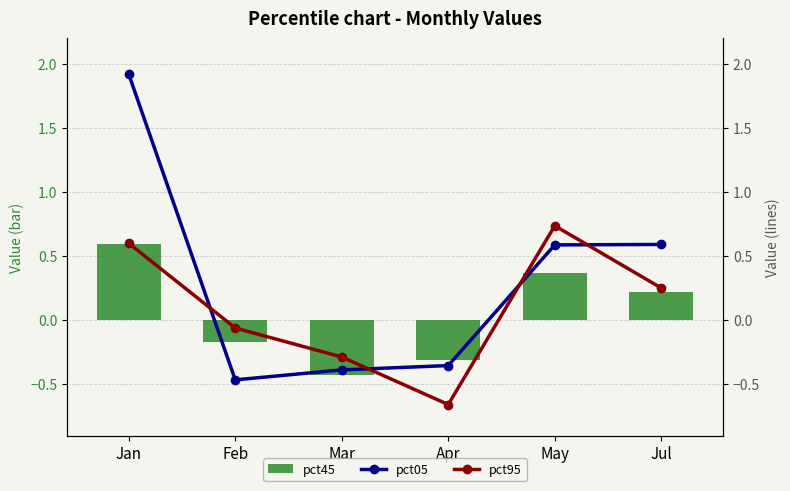

At which label does pct05 first exceed 0?

Jan